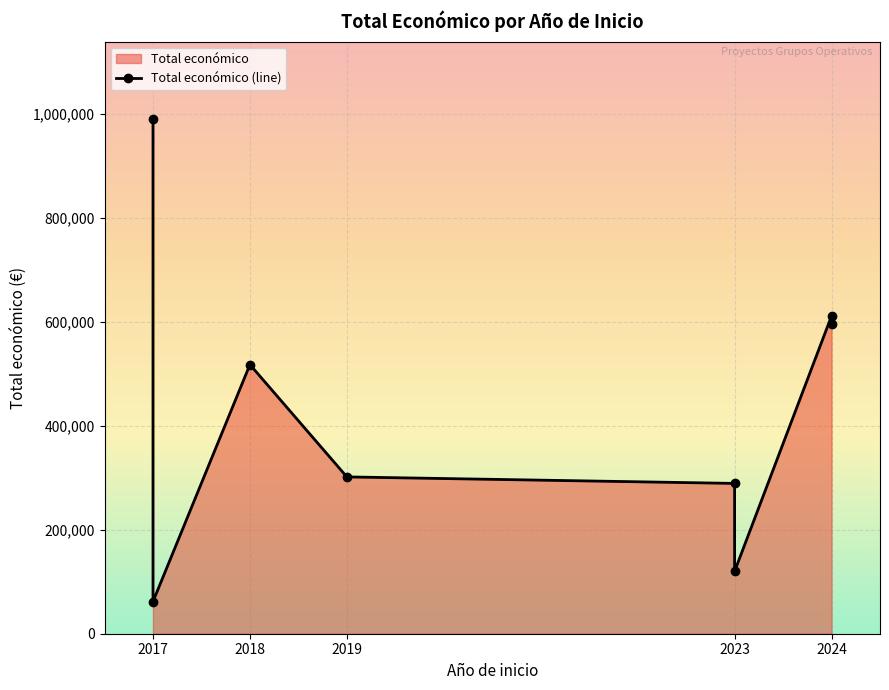

At which label is the value closest to 525911?

2018